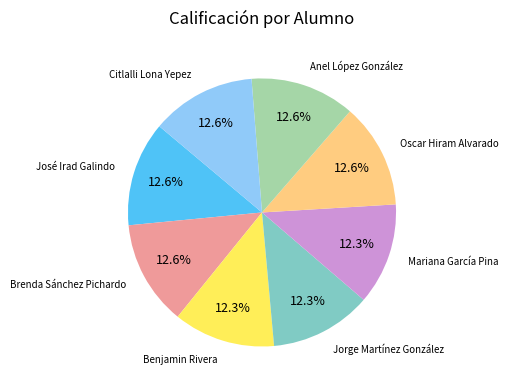

Is there any slice that represents more than half of the pie?

No